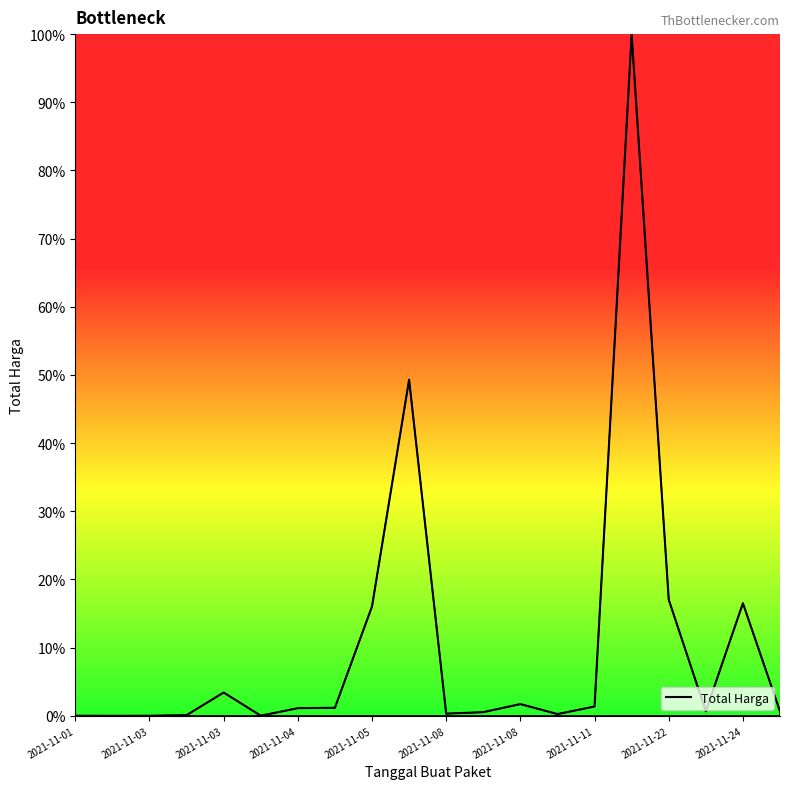

What is the difference between the maximum and minimum values?

100.0